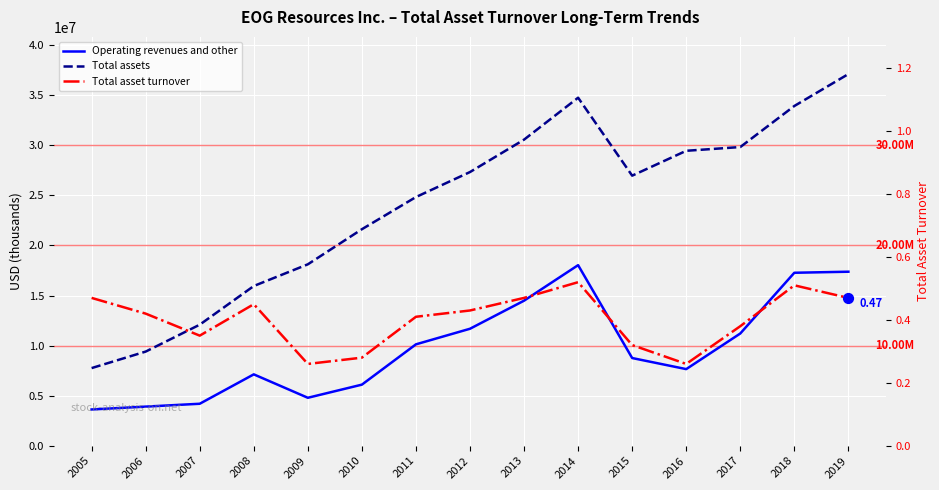

Which series has the largest total across all categories?

Total assets